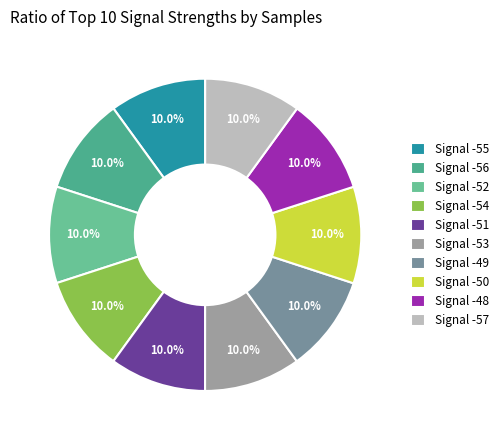

To the nearest percent, what is the average slice percentage?

10%